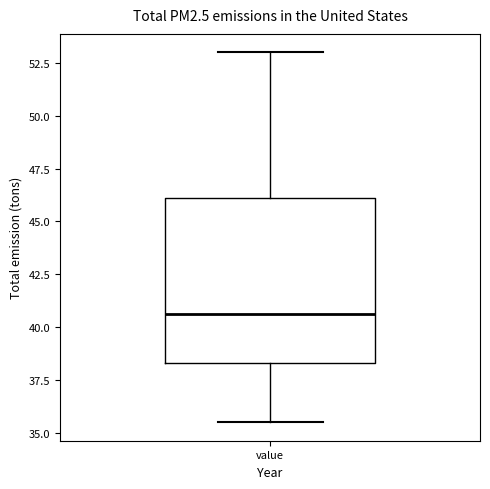

Where does the upper whisker of the box for value end on the y-axis? The values are not printed on the chart, so give them approximately, as read against the axis.

53.0